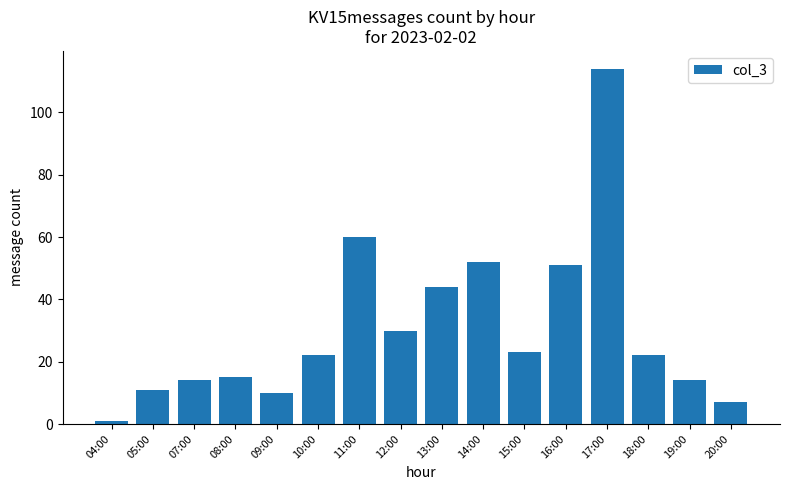

What position from the right is 11:00?

10